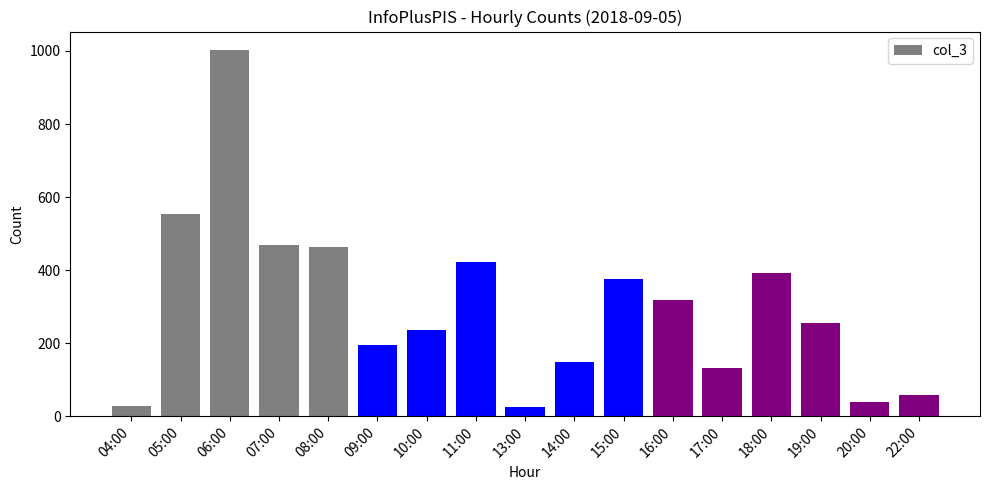

Are the bars horizontal?

No